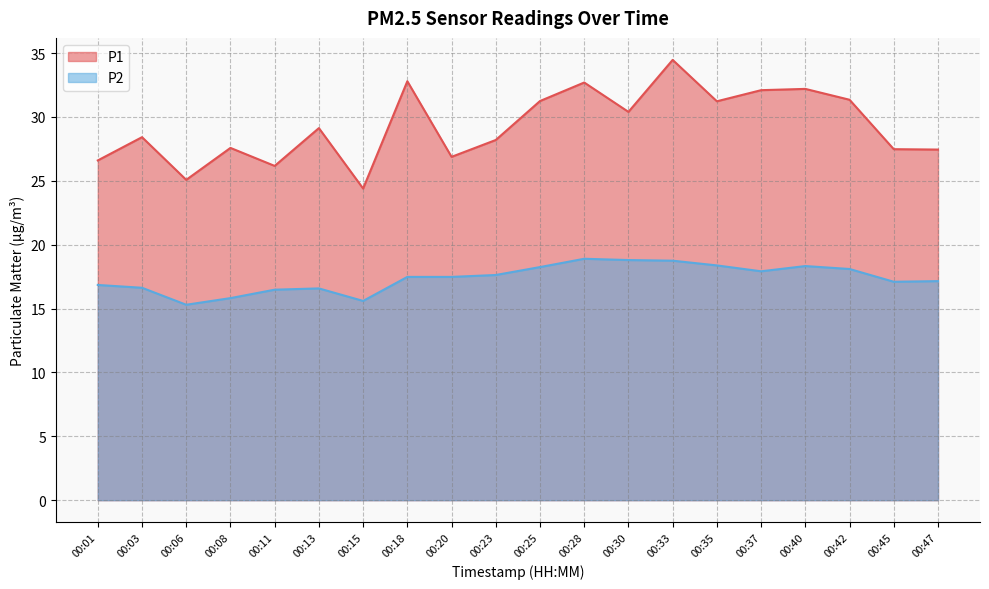

True or false: P1 and P2 intersect in this chart.

False